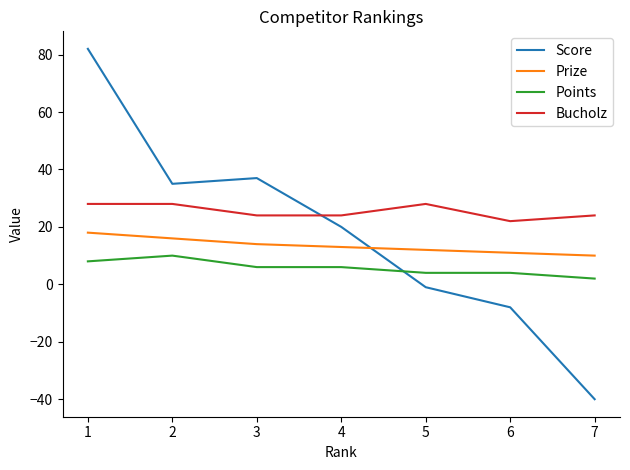

Which series has the largest range (max minus min)?

Score